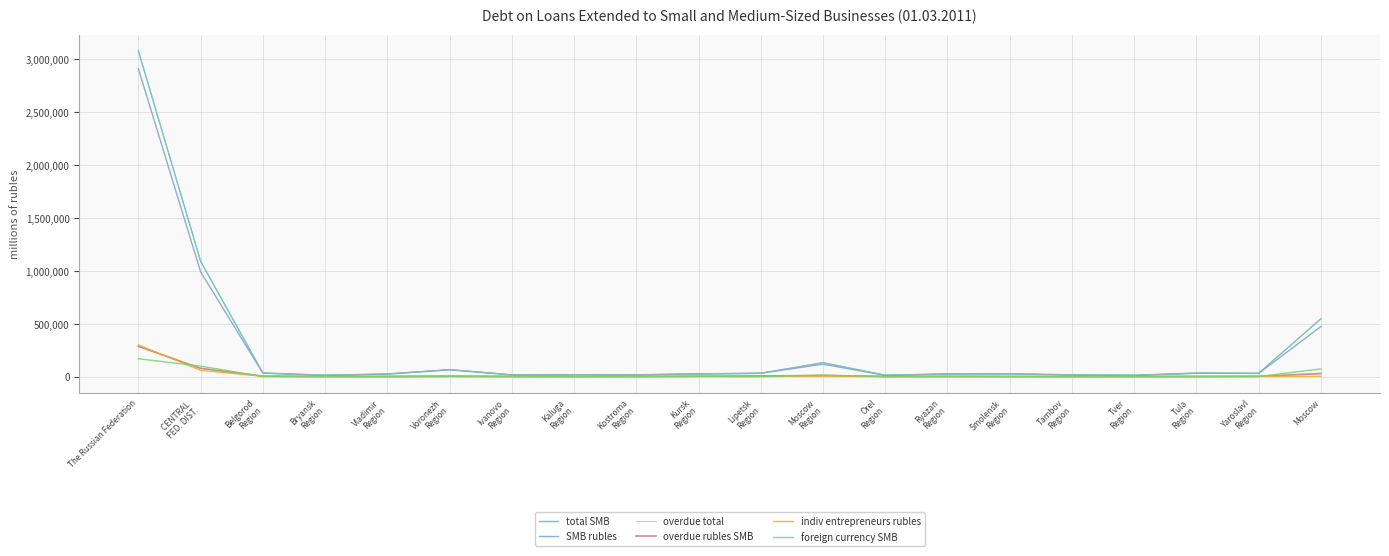

True or false: overdue total and total SMB cross at least once.

False